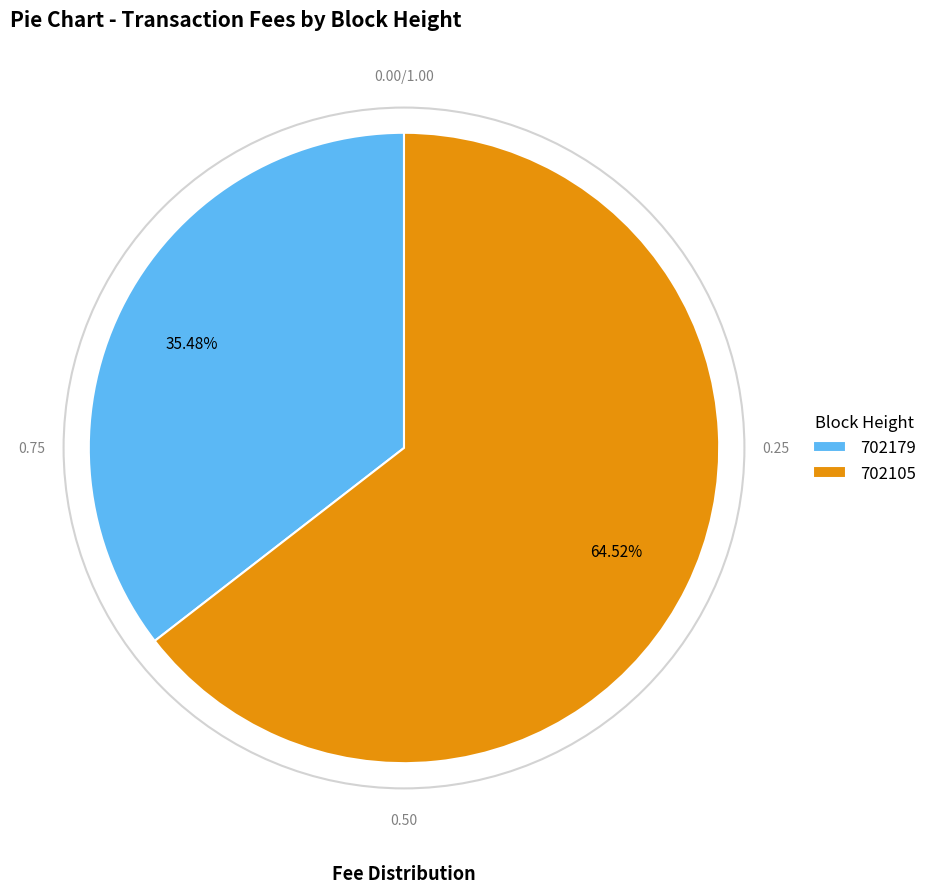

Combined, what portion of the pie is 702105 and 702179?

100.0%